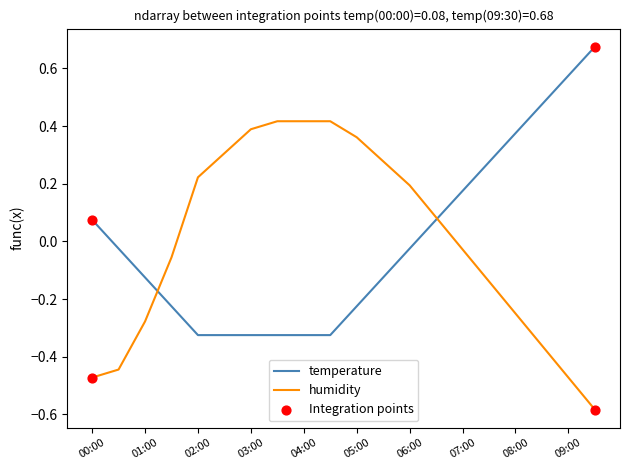

How many lines are shown in the chart?

2